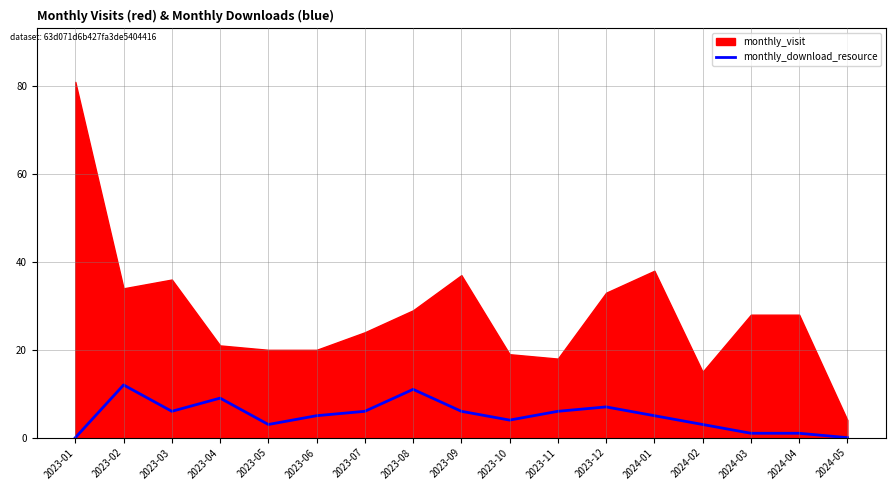

What position from the right is 2024-03?

3